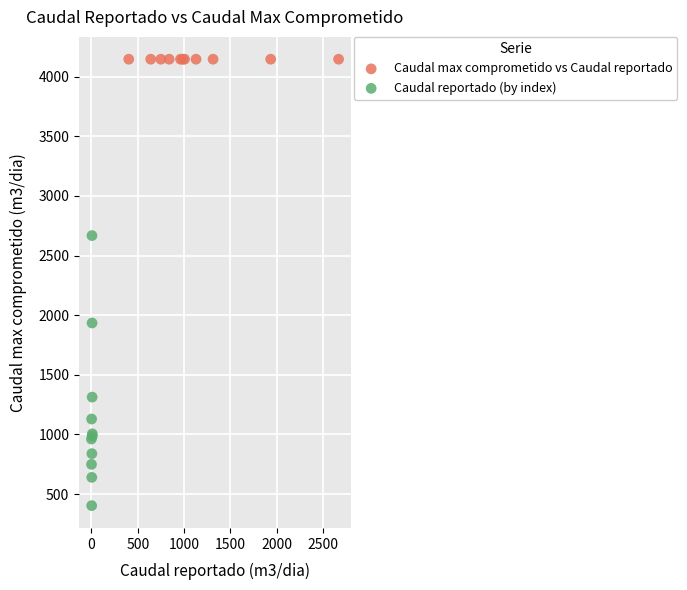

Which series reaches the minimum Y coordinate?

Caudal reportado (by index)